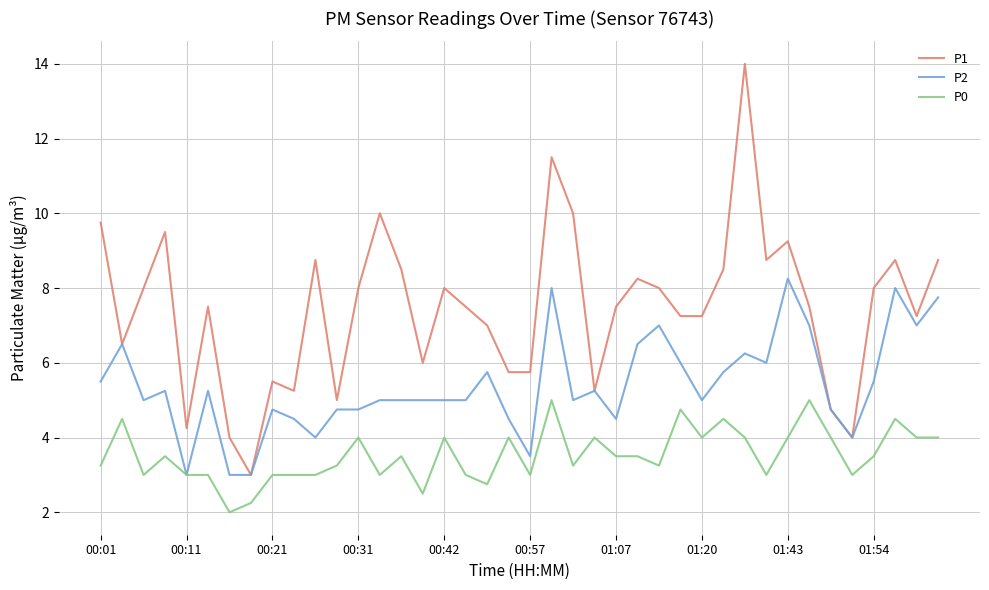

List the series in order of their peak value, lowest first.

P0, P2, P1